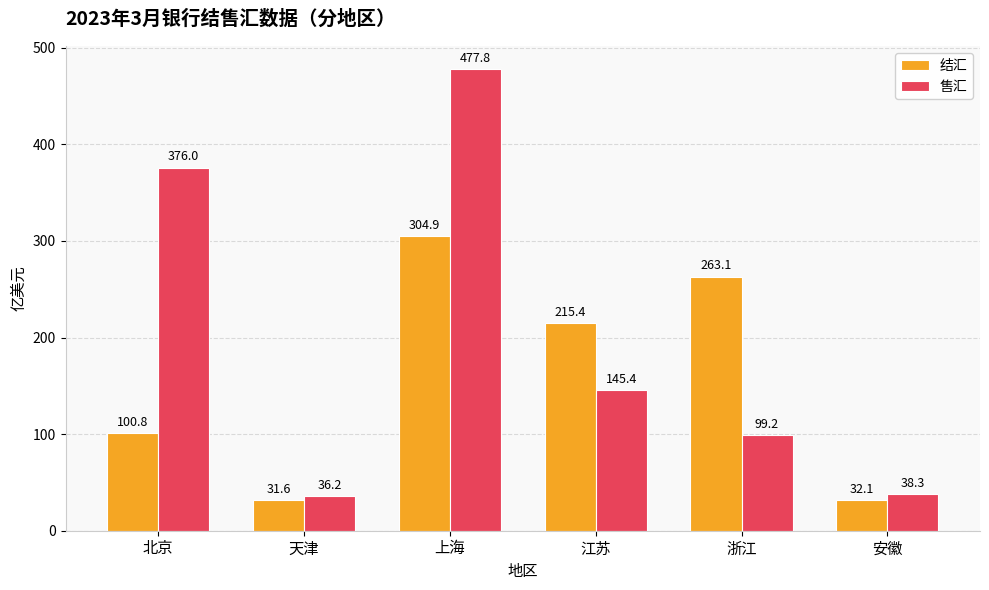

At which label is 售汇 closest to 257?

江苏